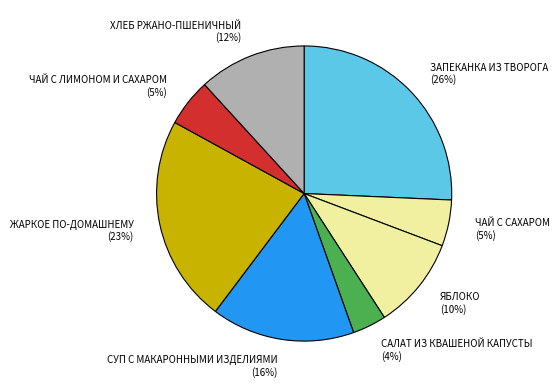

Count the number of slices in the pie.

8